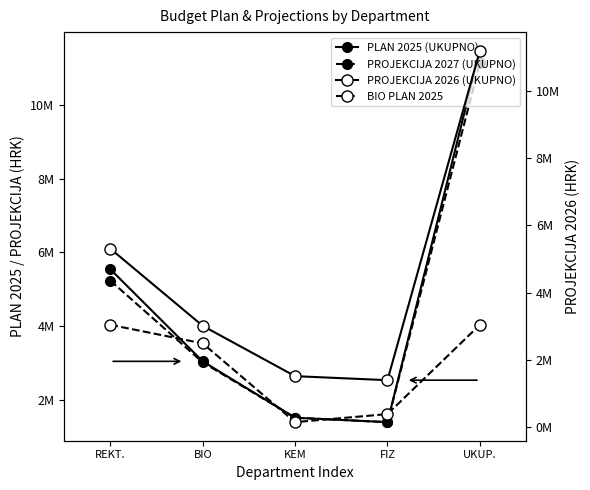

What position from the left is UKUP.?

5